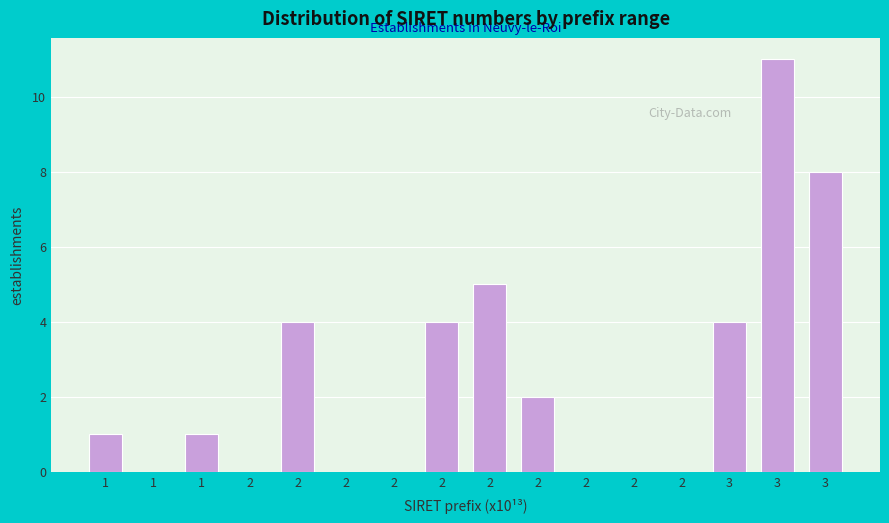

Are the bars horizontal?

No